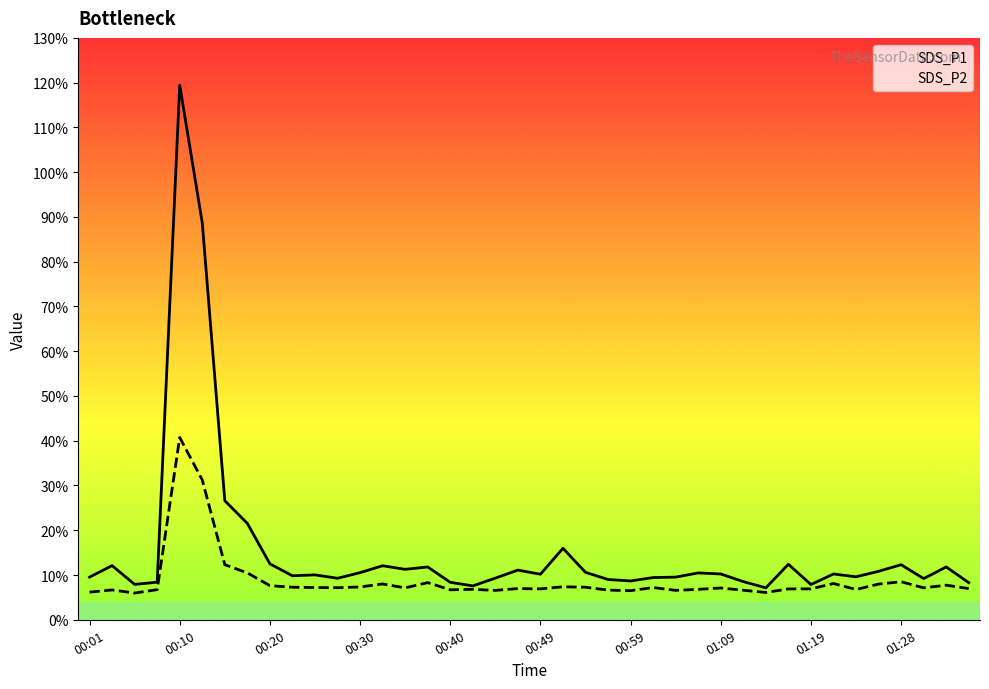

True or false: SDS_P2 and SDS_P1 cross at least once.

False